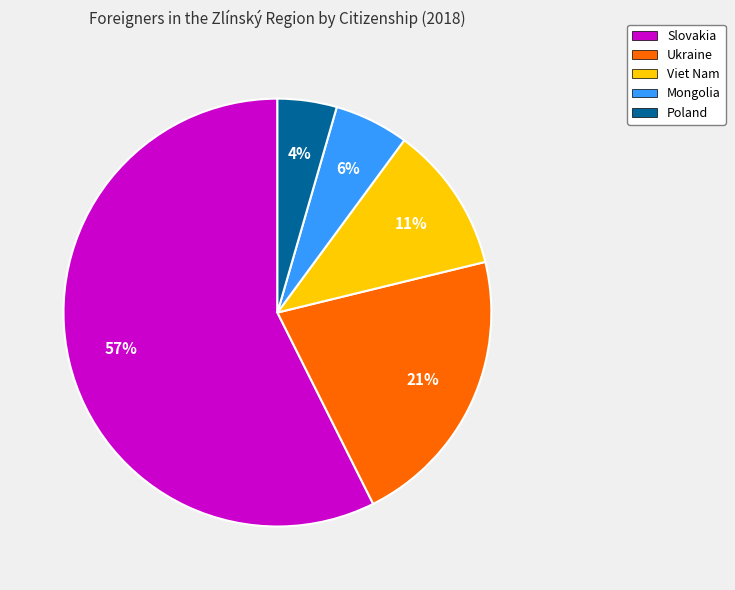

Between Slovakia and Viet Nam, which is larger?

Slovakia